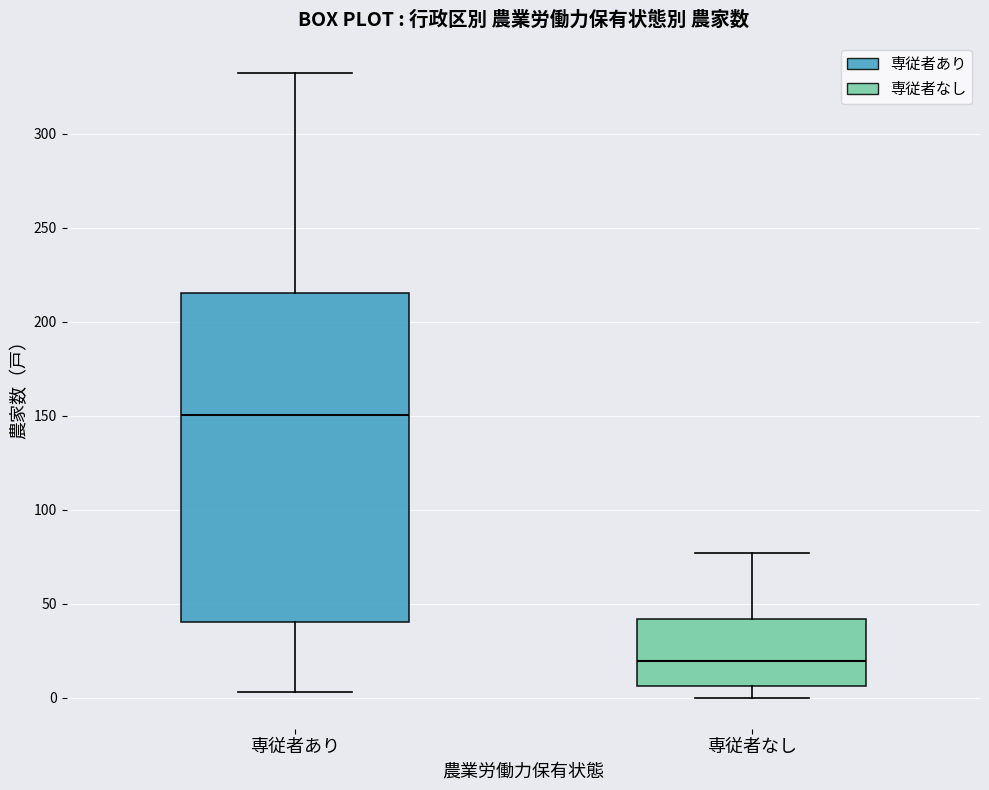

Where is the upper edge of the box for 専従者あり on the y-axis? The values are not printed on the chart, so give them approximately, as read against the axis.

215